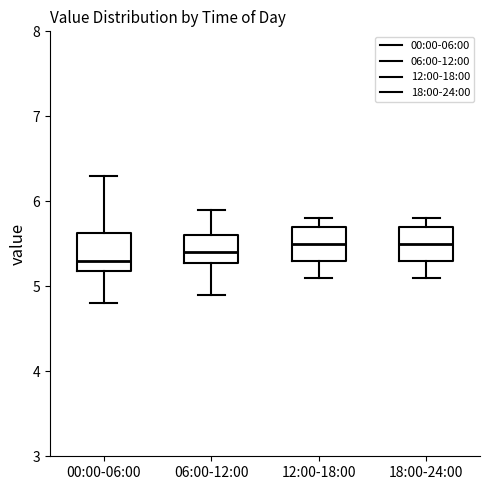

Where does the median line of the box for 18:00-24:00 sit on the y-axis? The values are not printed on the chart, so give them approximately, as read against the axis.

5.5